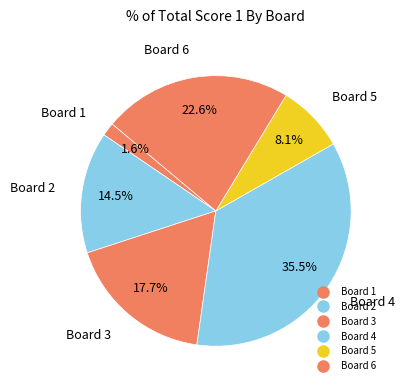

True or false: Board 1 accounts for 1% of the total.

False